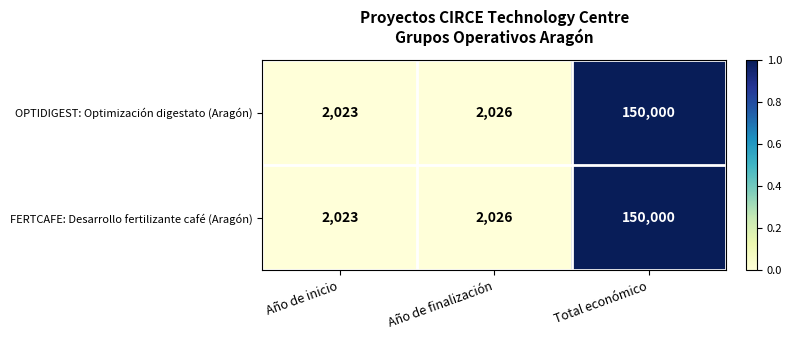

The FERTCAFE: Desarrollo fertilizante café (Aragón) series shows 2026 at Año de finalización. True or false?

True